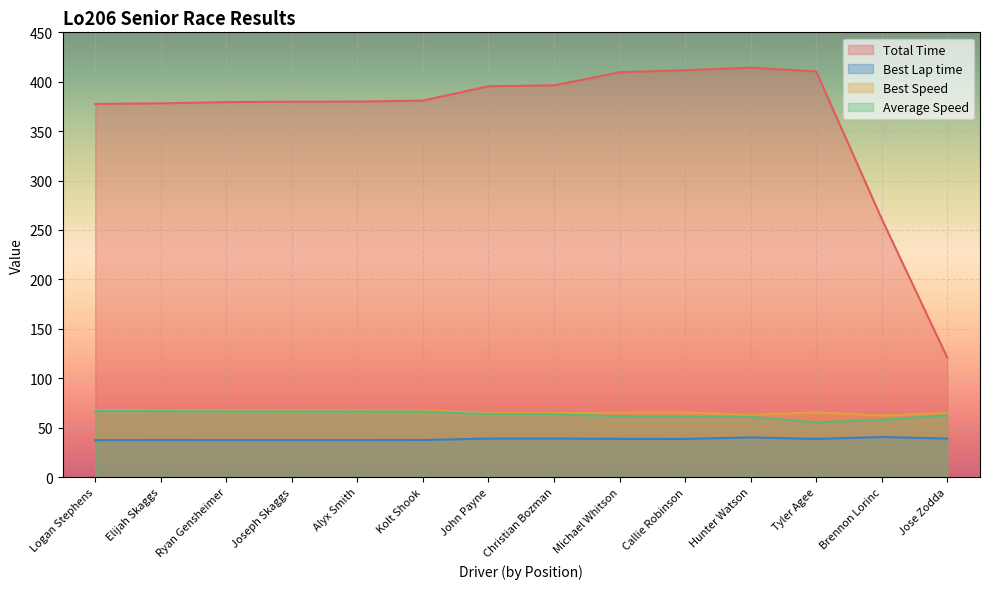

Between Logan Stephens and Joseph Skaggs, which series saw the biggest shift?

Total Time